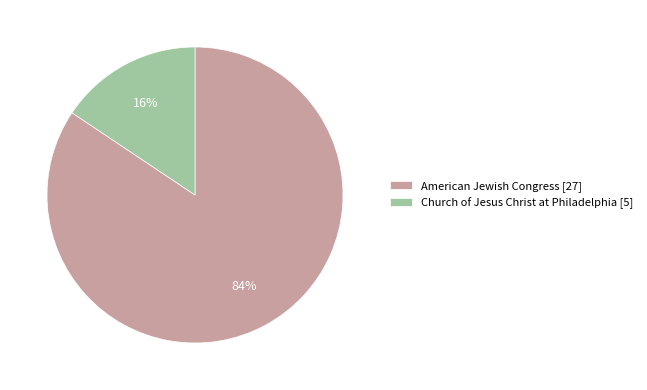

What is the ratio of the value at Church of Jesus Christ at Philadelphia [5] to the value at American Jewish Congress [27]?

0.2